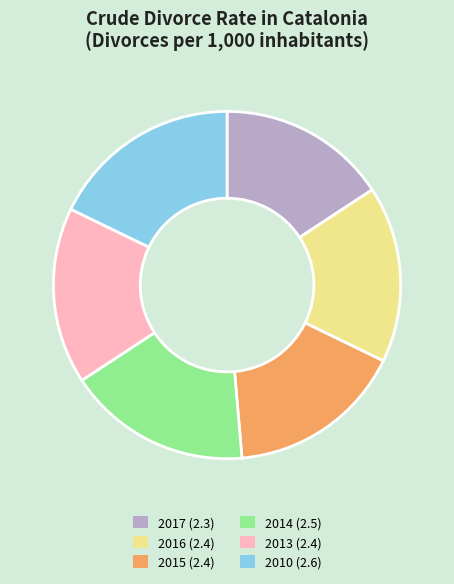

How many slices are in this pie chart?

6